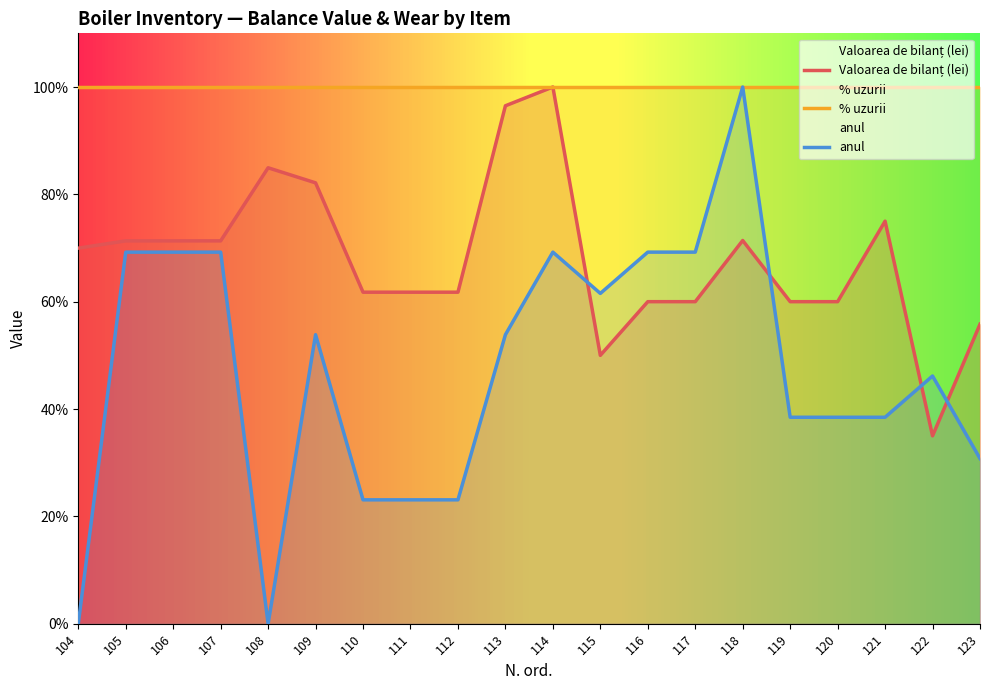

Between 116 and 122, which series saw the biggest shift?

Valoarea de bilanț (lei)